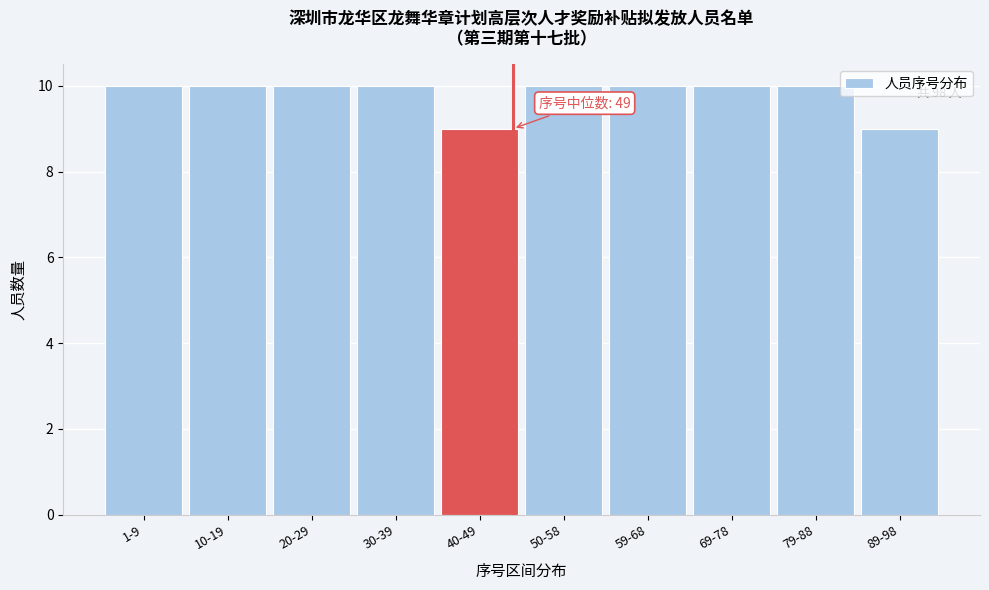

Reading left to right, what are all the values shown in this chart?

1-9=10	10-19=10	20-29=10	30-39=10	40-49=9	50-58=10	59-68=10	69-78=10	79-88=10	89-98=9